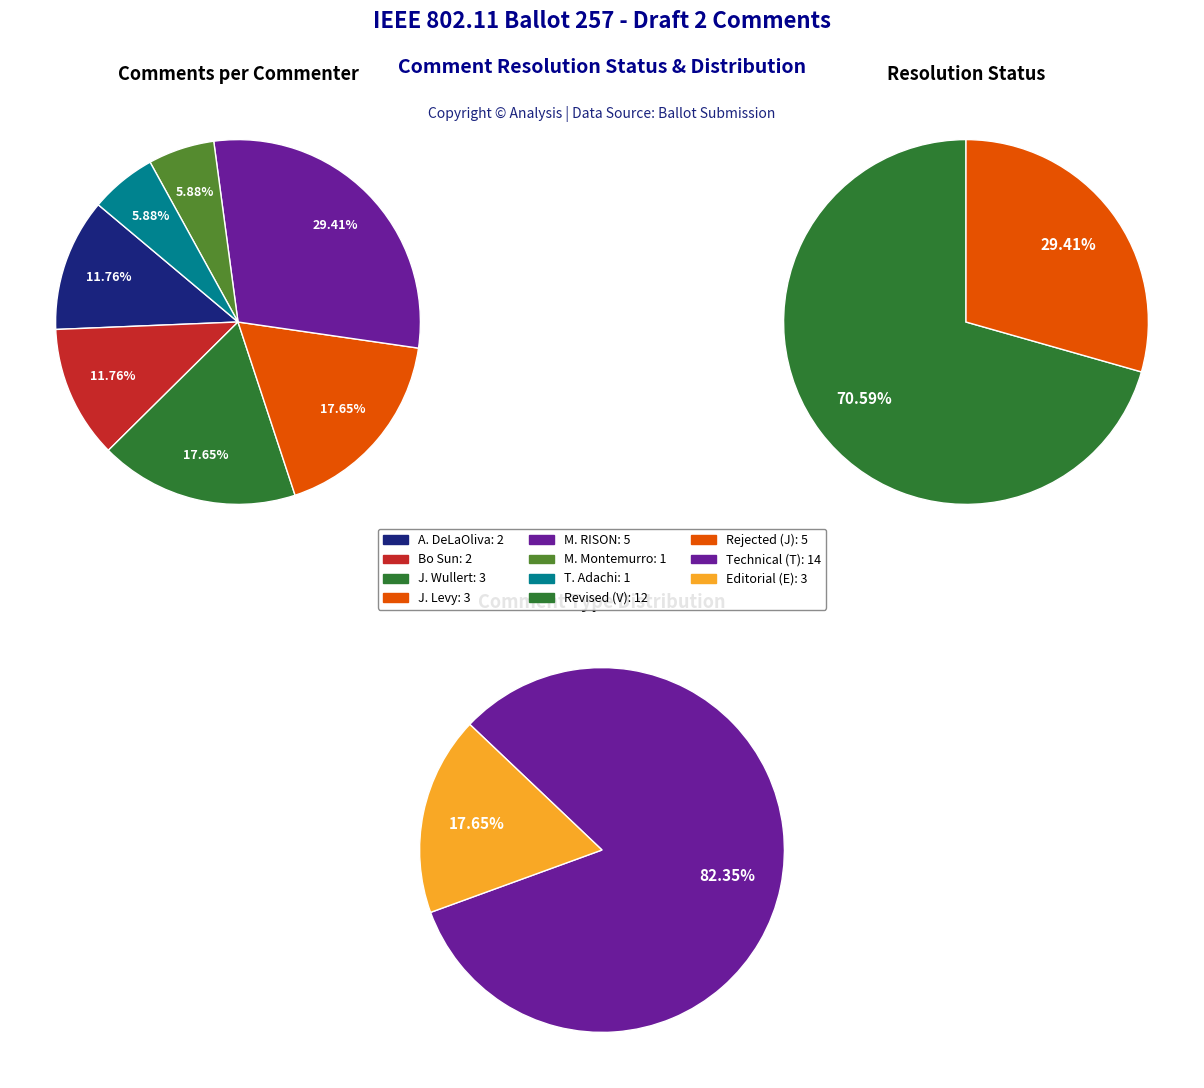

Does 3 represent more than half of the total?

No